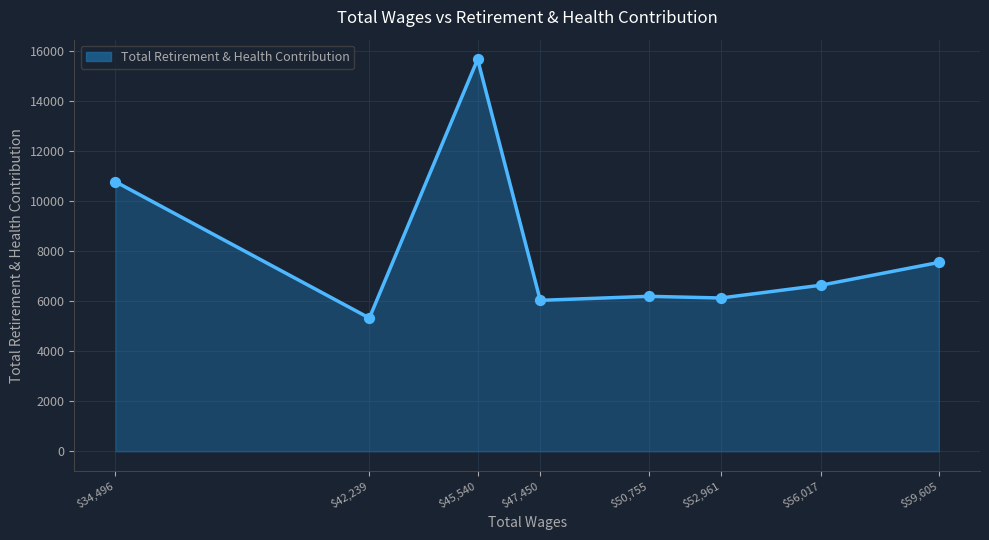

Approximately how many times larger is the value at $34,496 compared to $45,540?

0.7